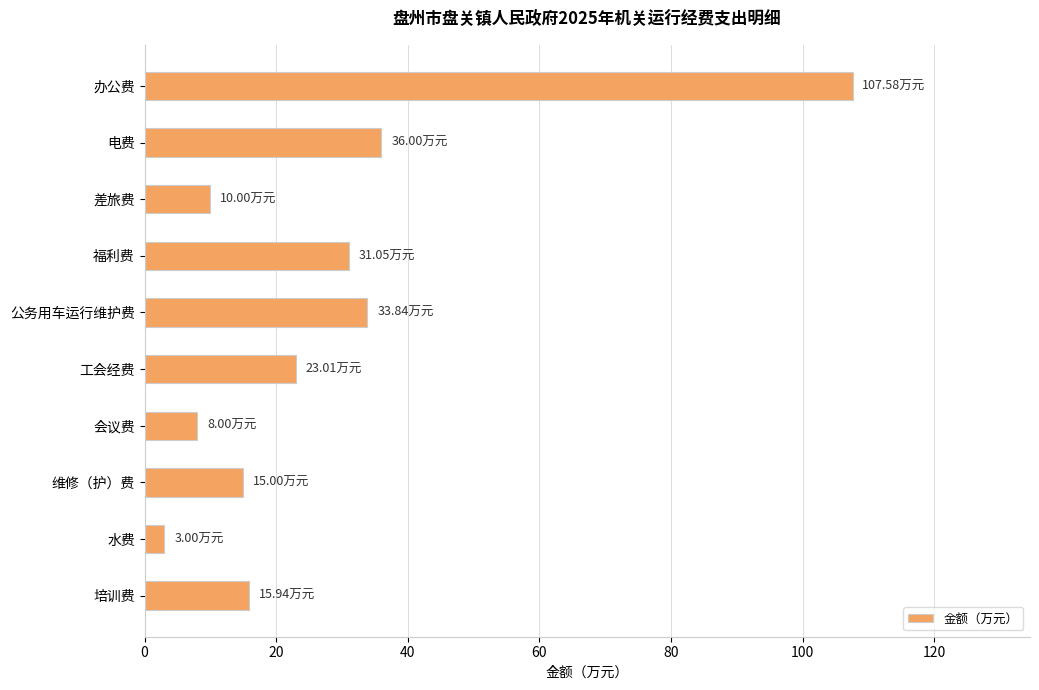

What is the change in value from 办公费 to 差旅费?

-97.6